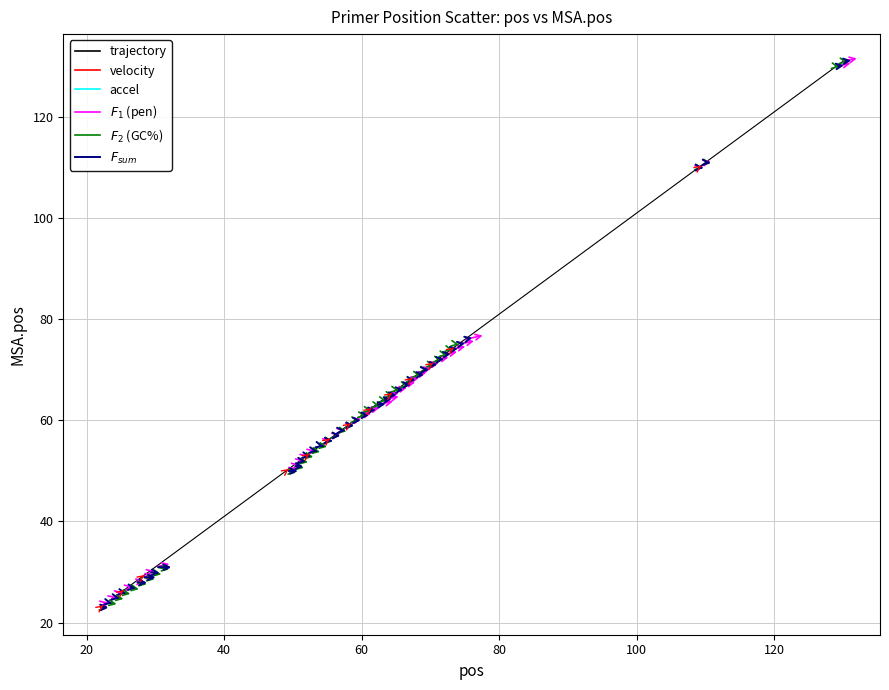

What is the greatest value displayed?

131